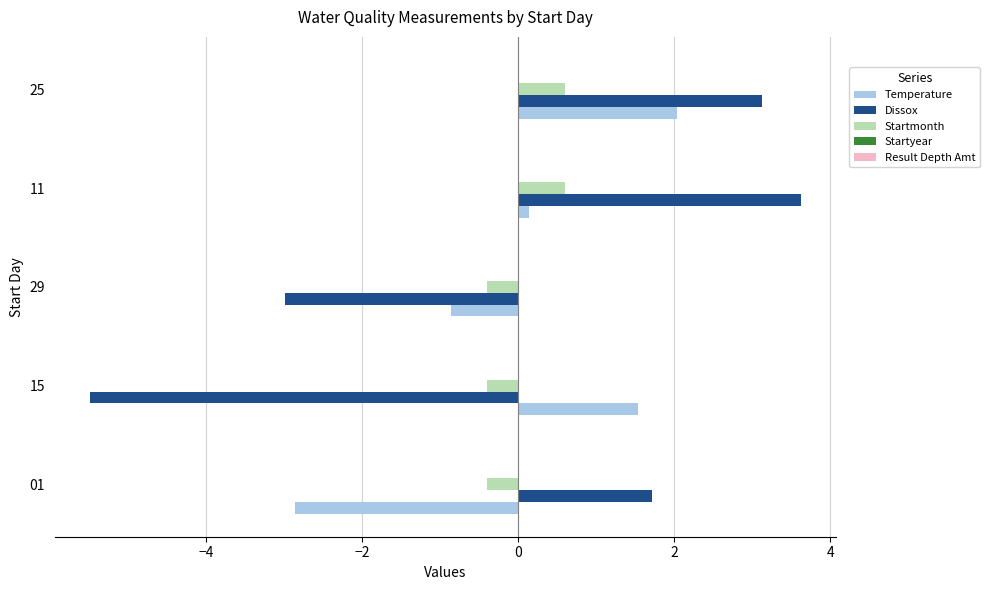

What is the highest value of the Temperature series?

2.0